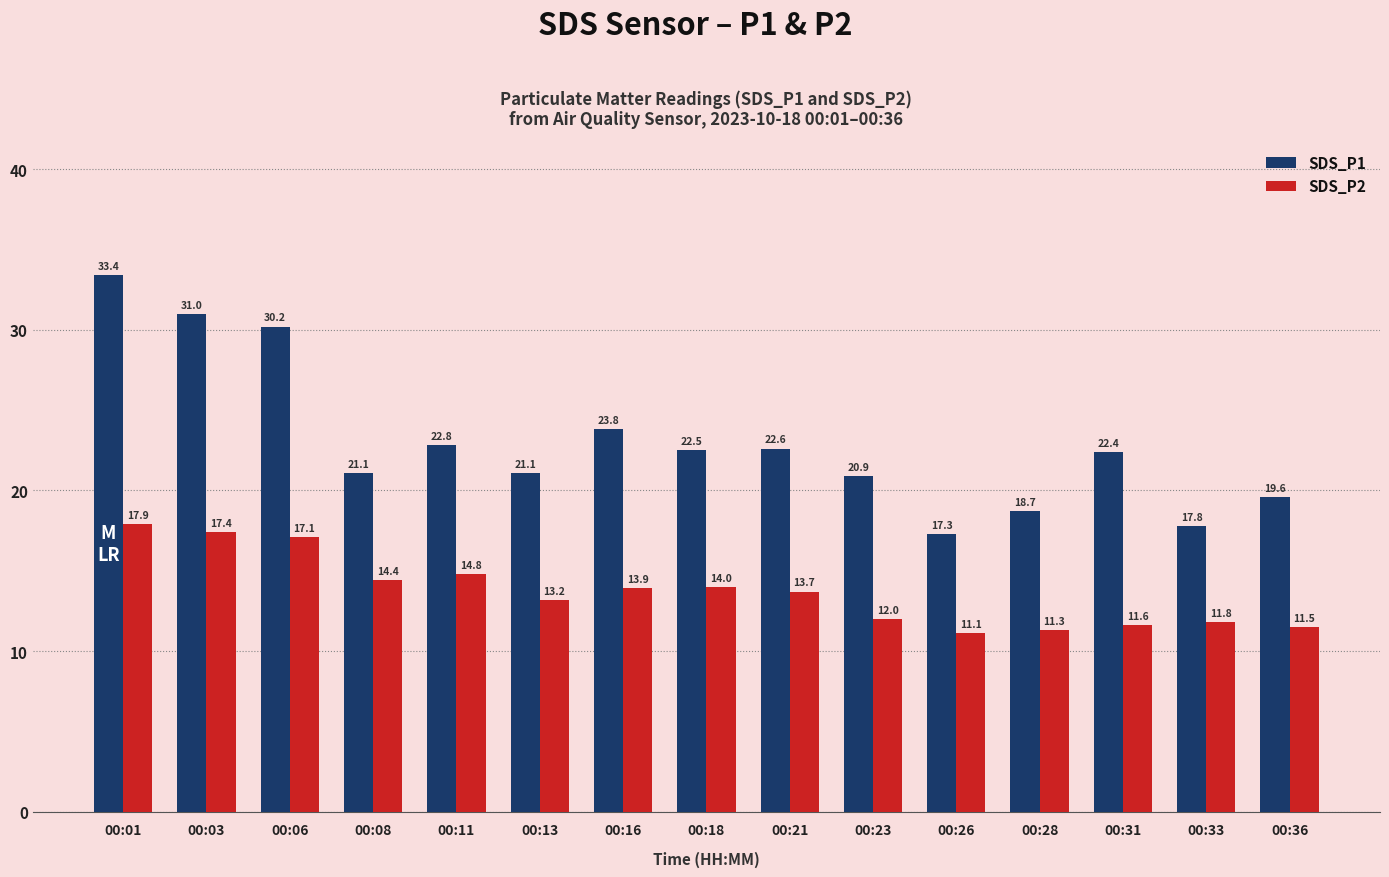

Reading left to right, extract all data points from this chart.

SDS_P1: 33.4	31.0	30.2	21.1	22.8	21.1	23.8	22.5	22.6	20.9	17.3	18.7	22.4	17.8	19.6
SDS_P2: 17.9	17.4	17.1	14.4	14.8	13.2	13.9	14.0	13.7	12.0	11.1	11.3	11.6	11.8	11.5